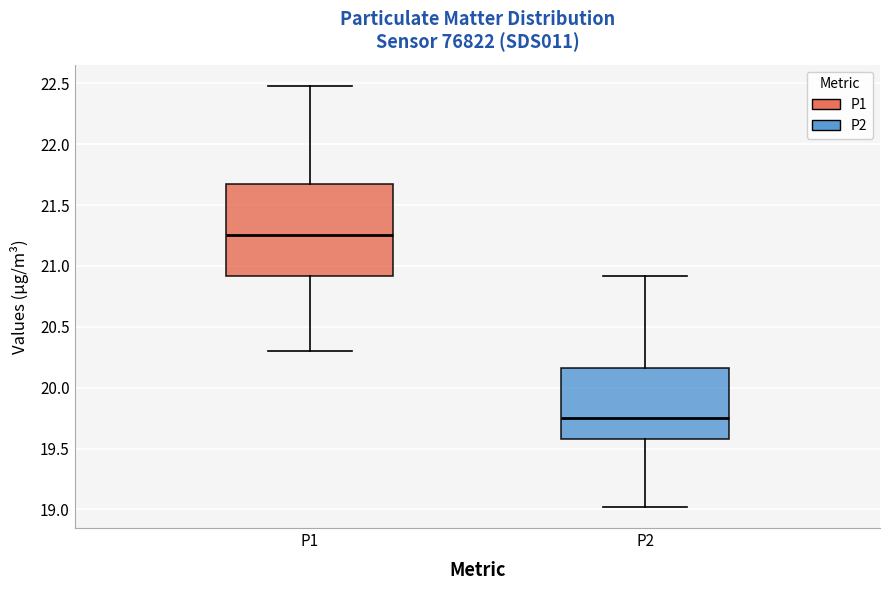

Where does the upper whisker of the box for P1 end on the y-axis? The values are not printed on the chart, so give them approximately, as read against the axis.

22.50